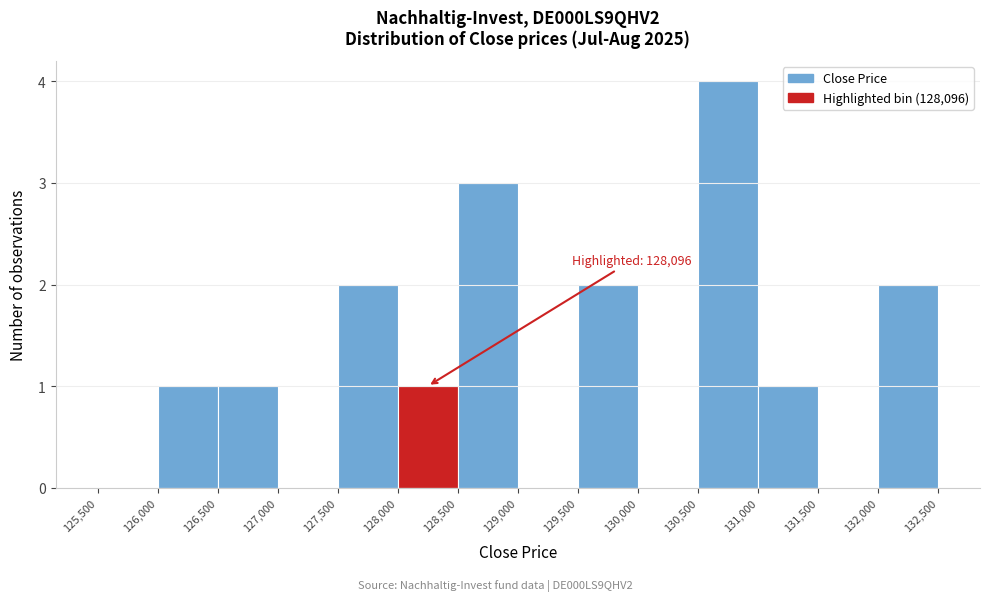

Over which range of the x-axis is the bar tallest?

130,500 to 131,000